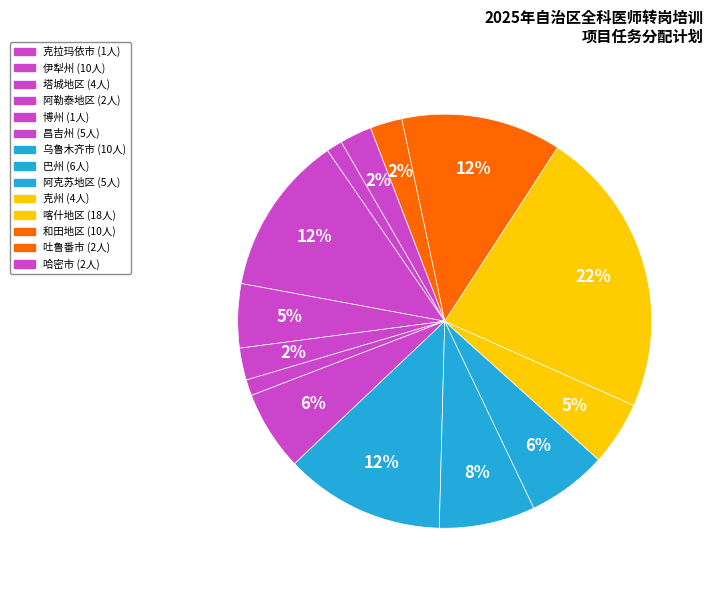

To the nearest percent, what is the combined percentage of 克州 and 吐鲁番市?

8%